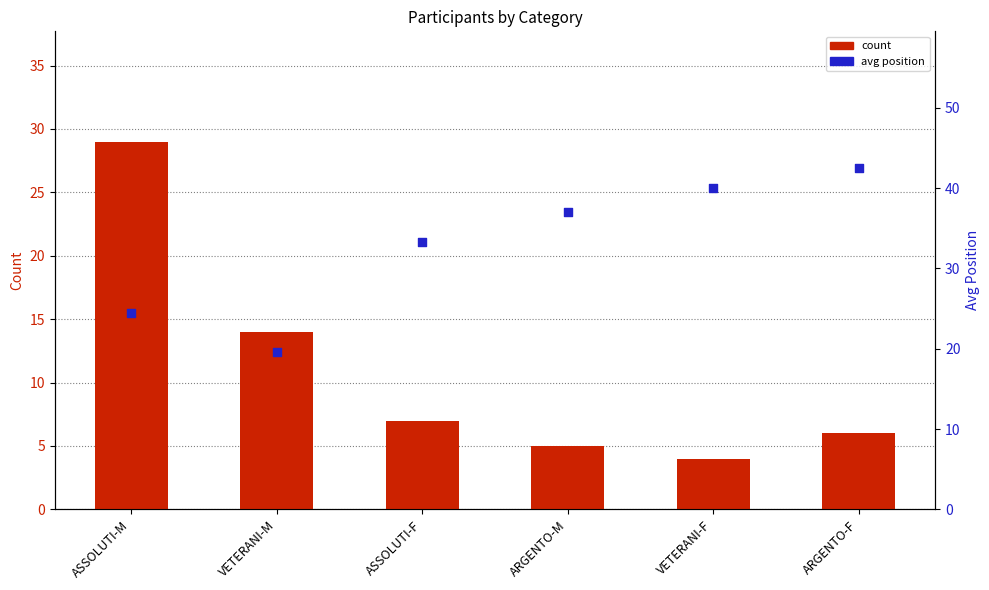

At which category is the sum across all series the highest?

ASSOLUTI-M